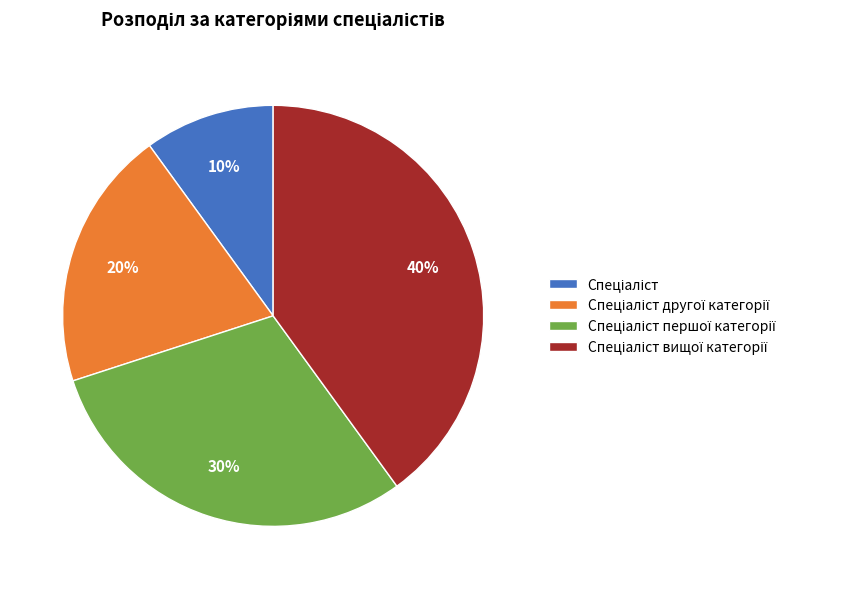

To the nearest percent, what is the average slice percentage?

25%